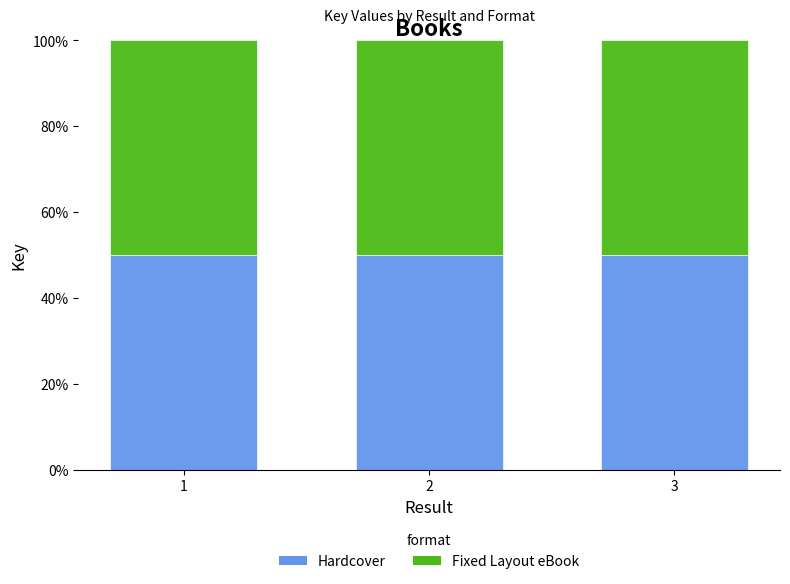

The Hardcover series shows 153705299 at 1. True or false?

True